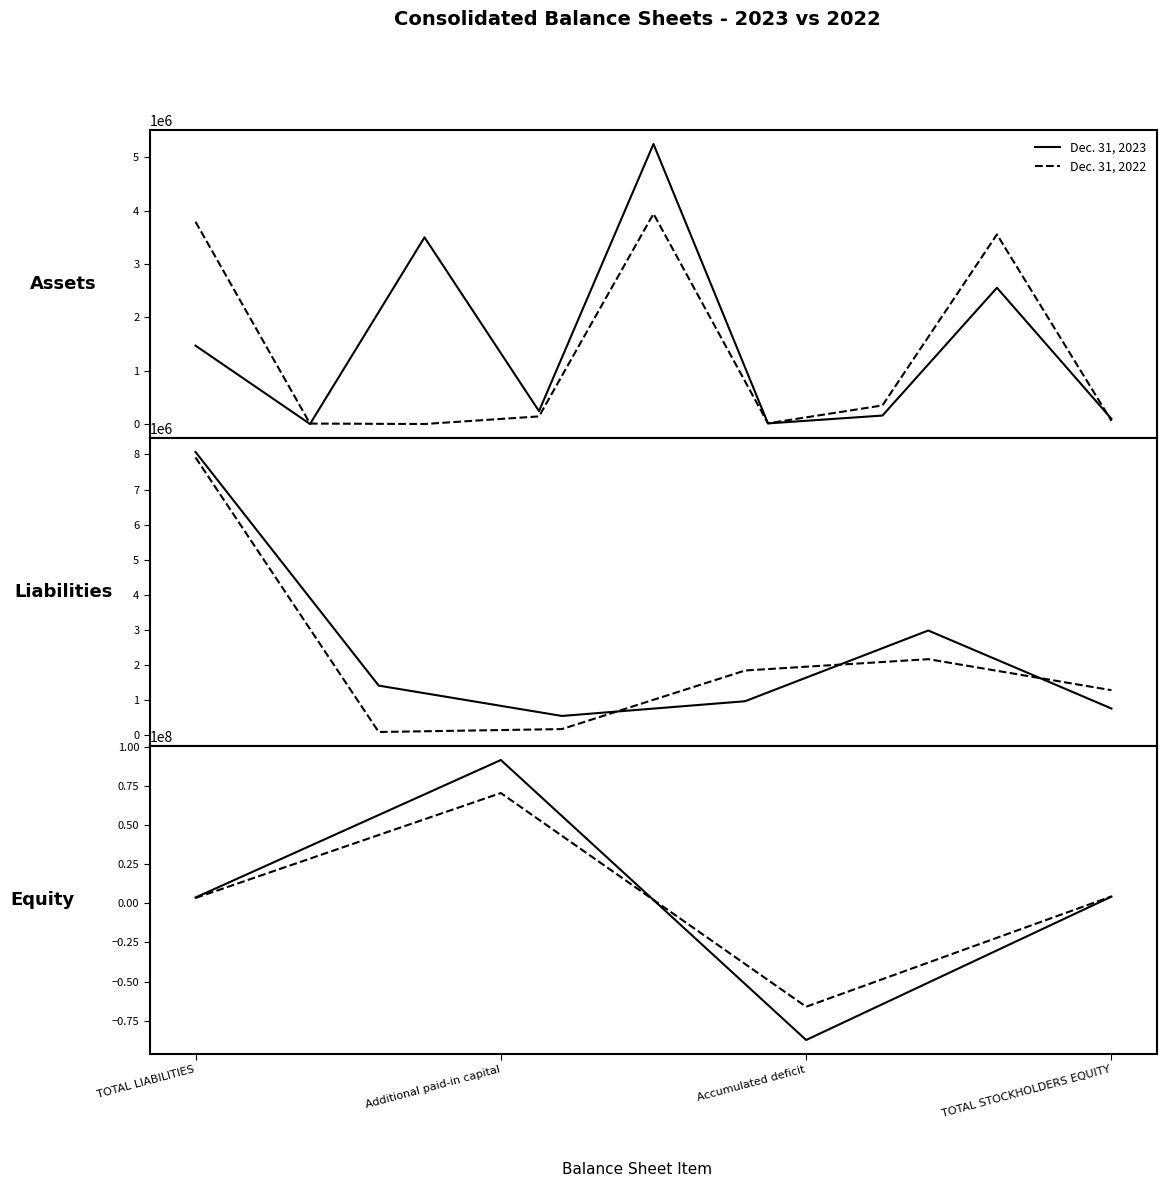

What is the greatest value displayed?

91666691